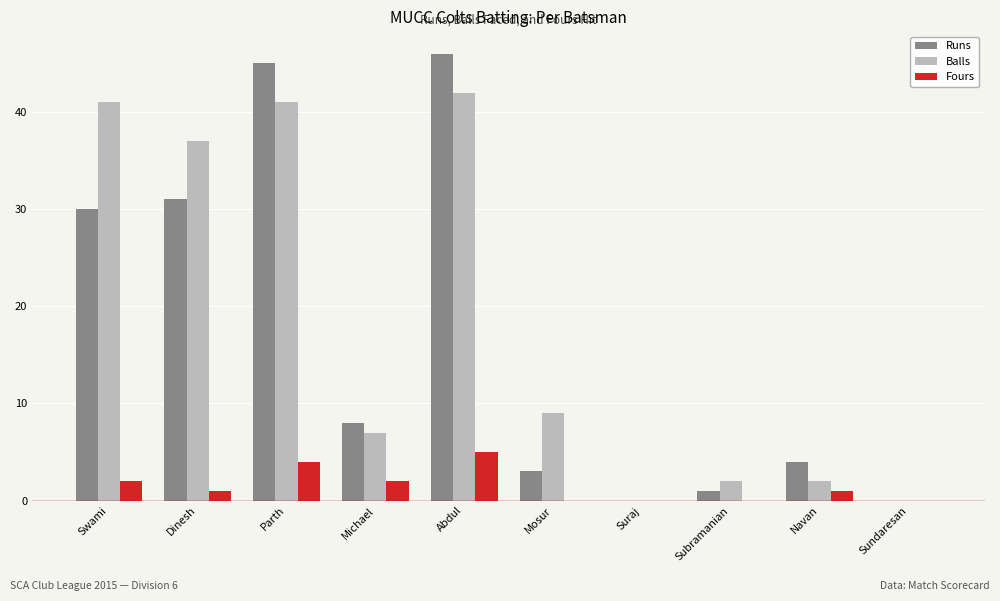

At which label does Runs first exceed 8?

Swami